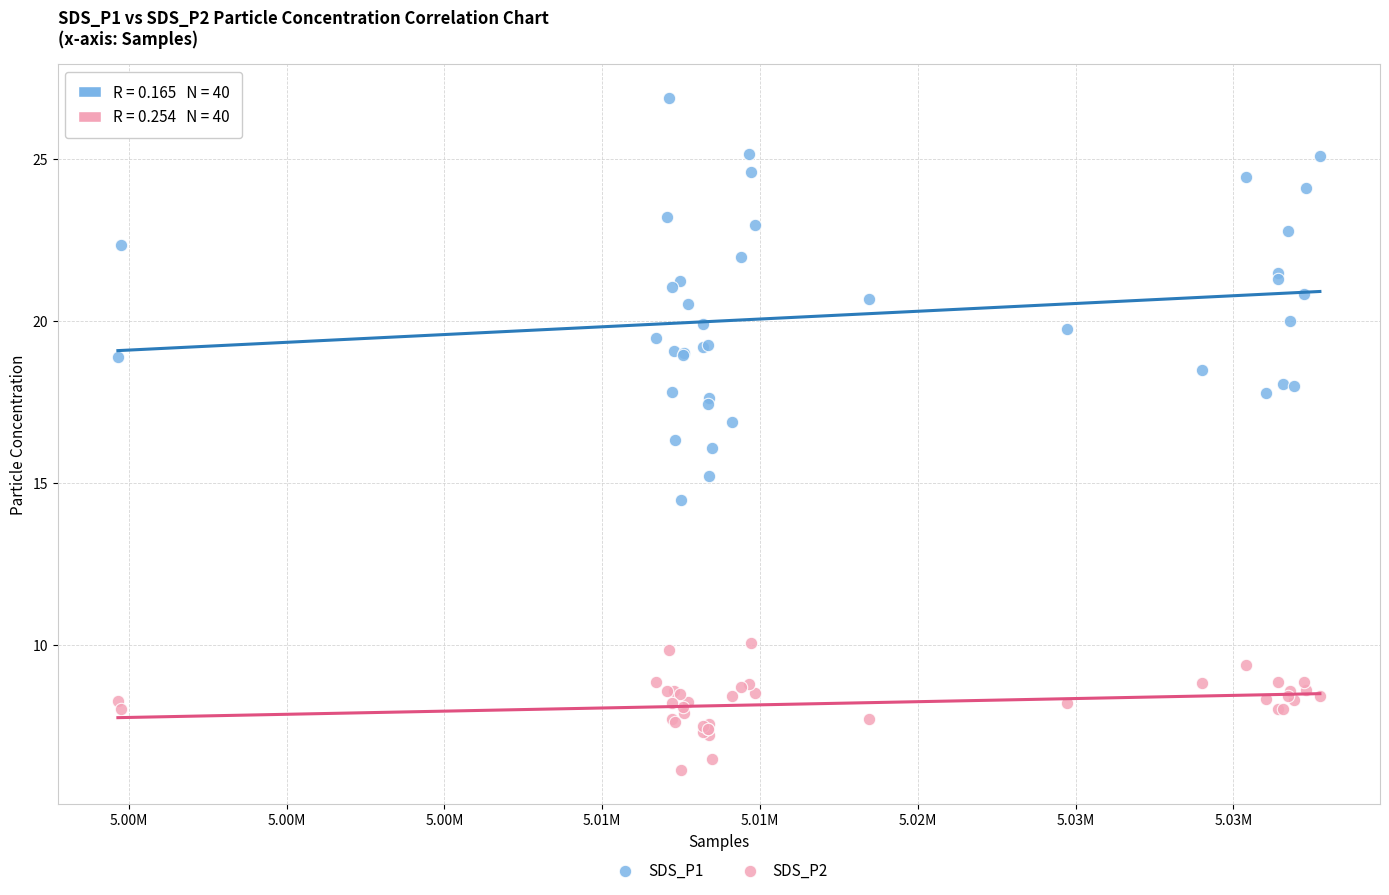

What are all the series names shown in the legend?

SDS_P1, SDS_P2